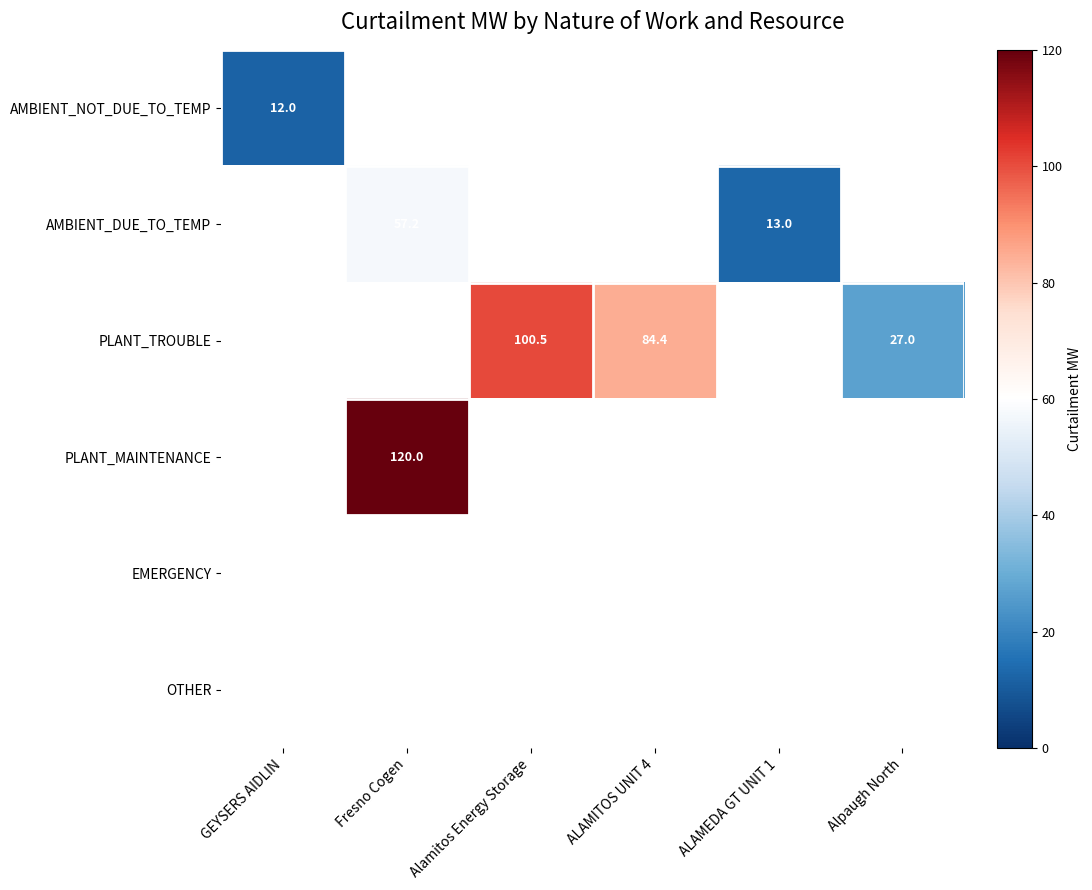

The value of PLANT_TROUBLE at Alamitos Energy Storage is 100.5. True or false?

True